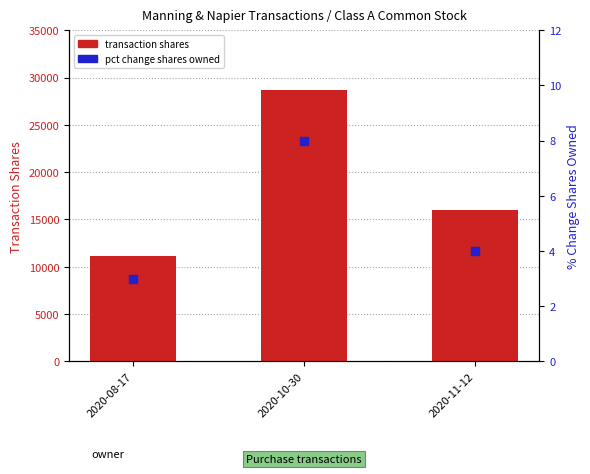

At which category is the sum across all series the highest?

2020-10-30